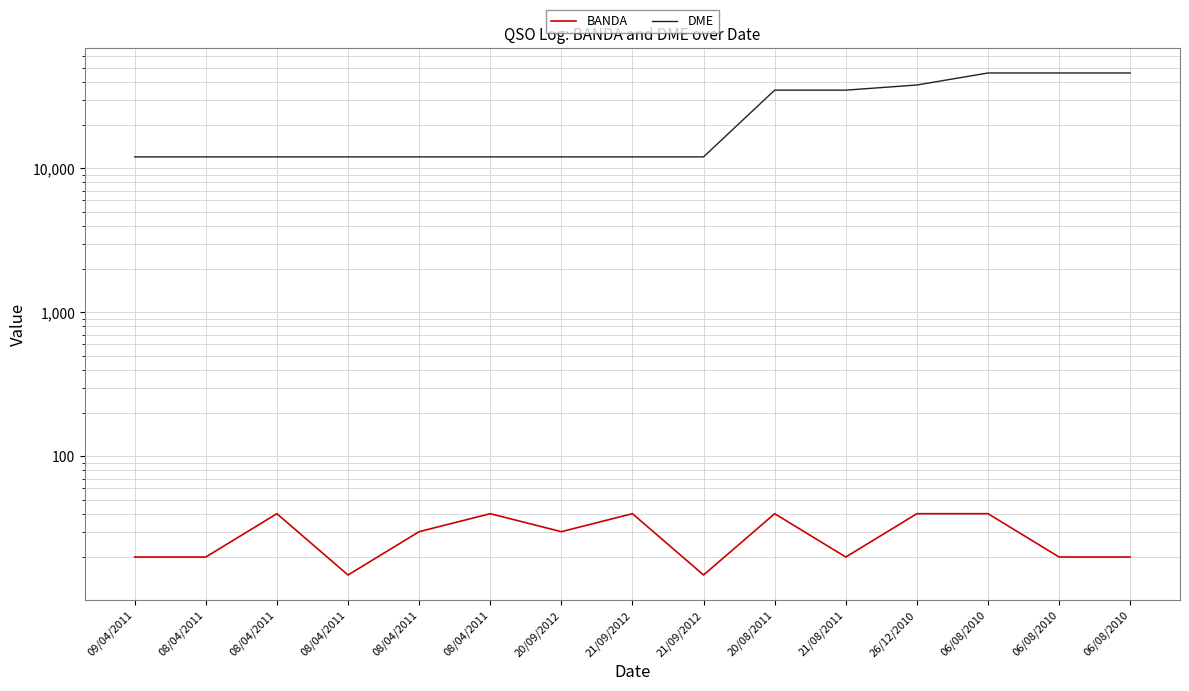

What is the approximate value of BANDA at 06/08/2010?

20